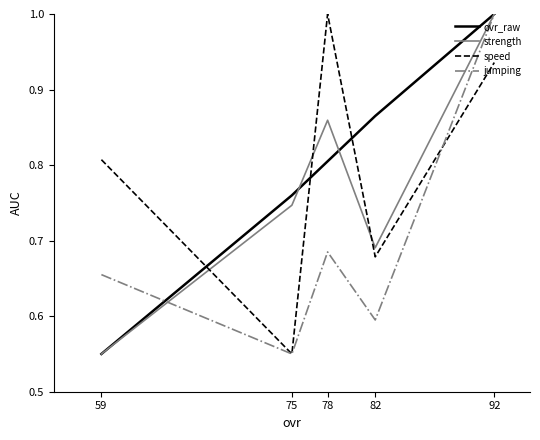

True or false: strength has more than 1 interior local peaks.

False